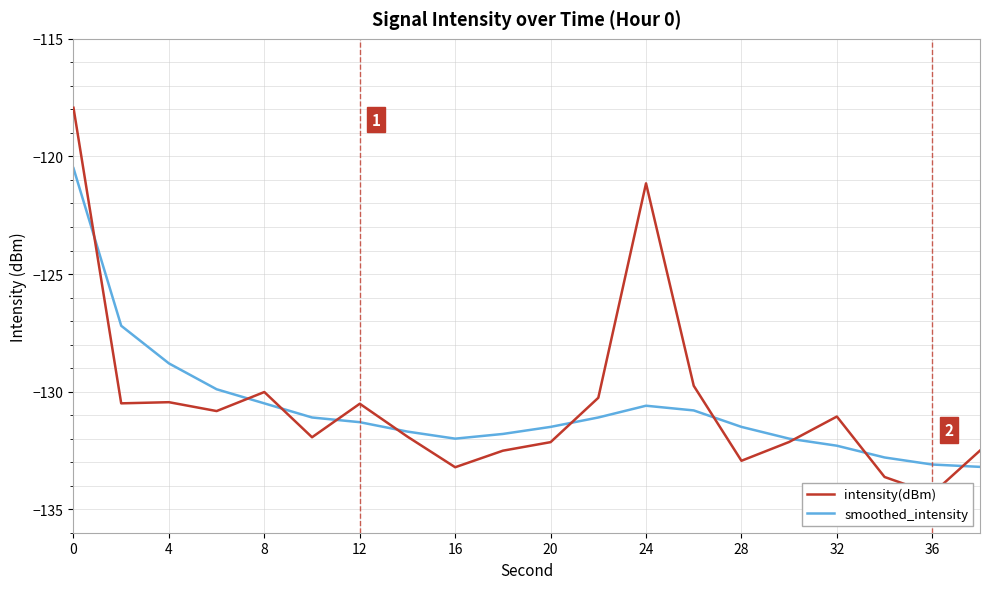

True or false: intensity(dBm) and smoothed_intensity intersect in this chart.

True